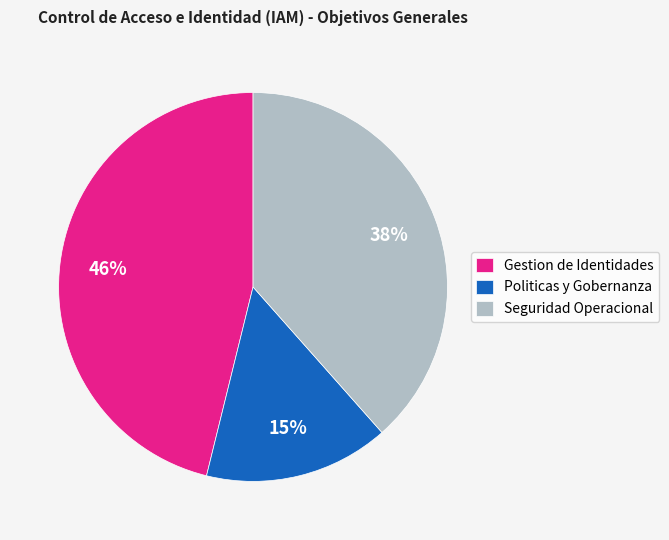

How many slices are in this pie chart?

3